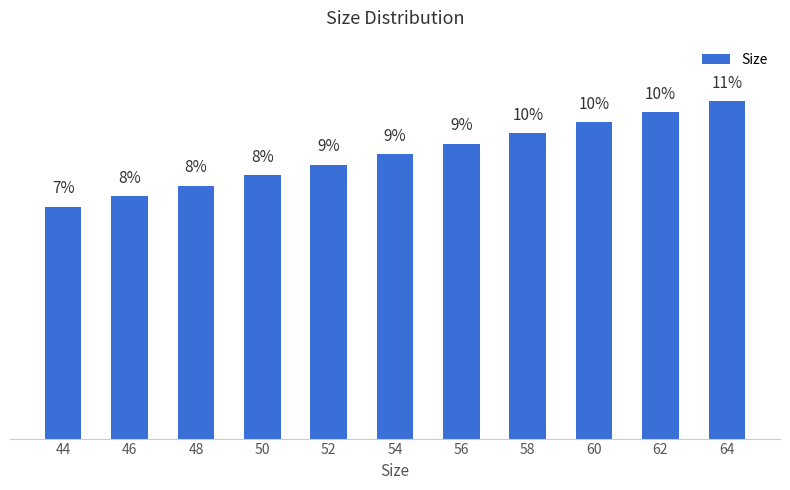

Are the bars horizontal?

No